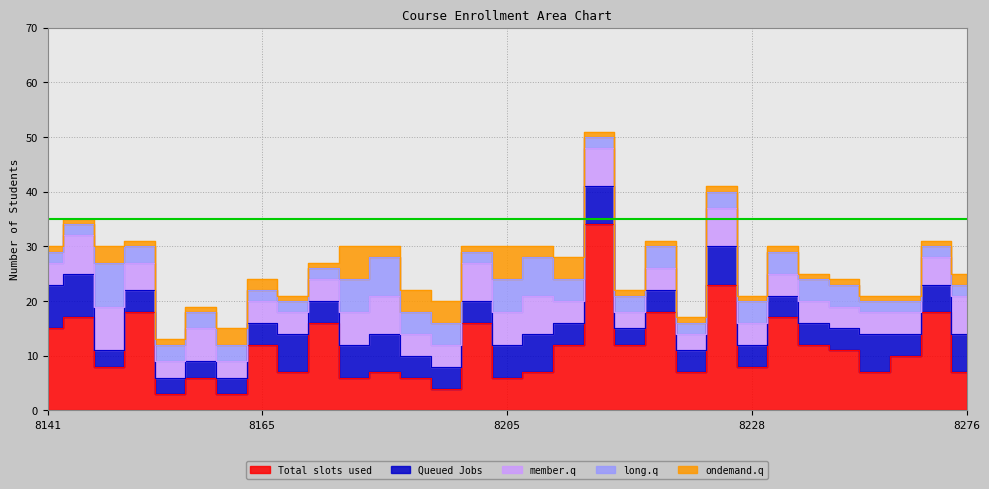

Is the value of member.q at 8147 greater than the value of long.q at 8276?

Yes